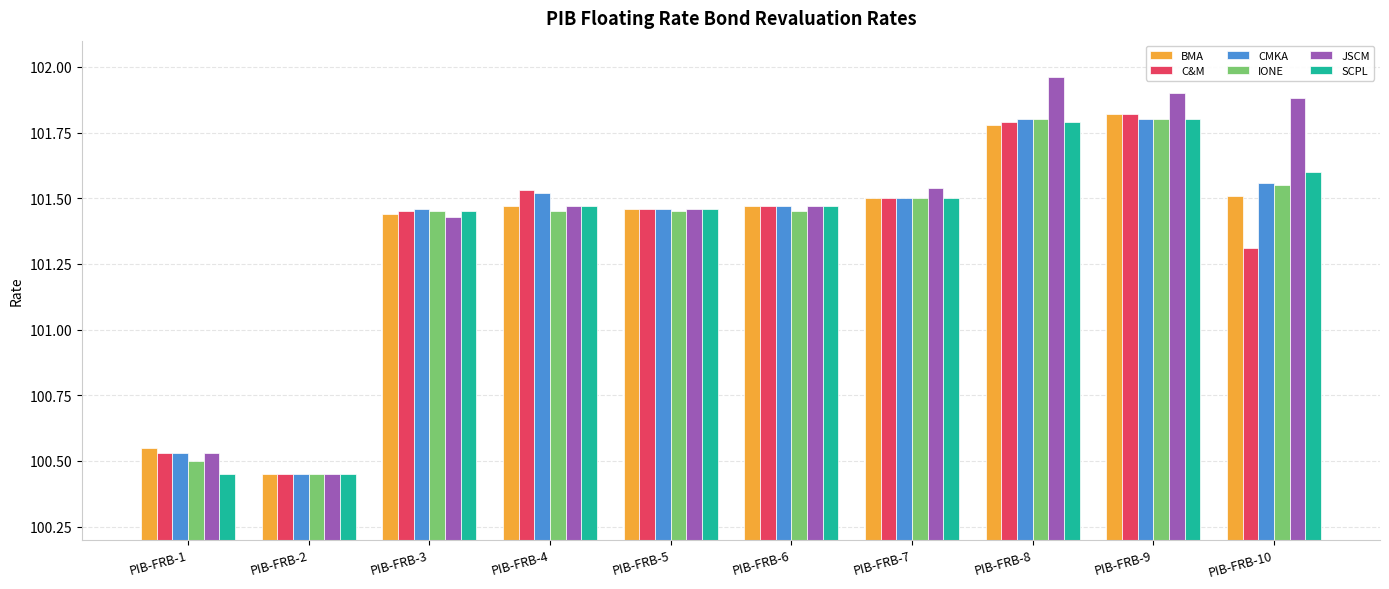

Which category has the highest value across all series?

PIB-FRB-8